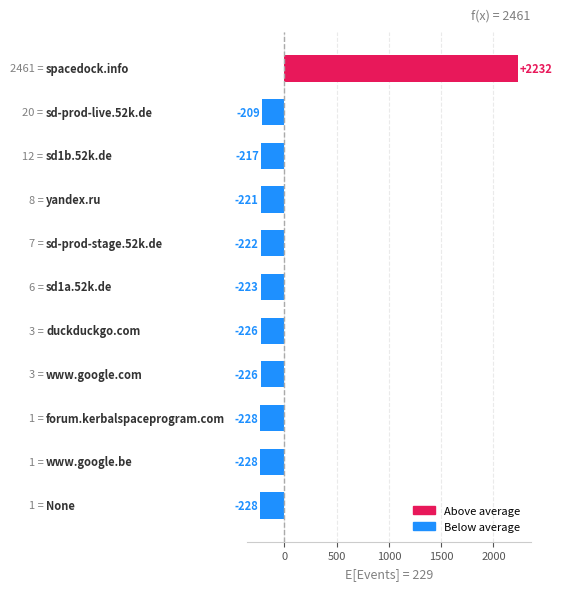

What is the difference between the maximum and minimum values?

2460.0